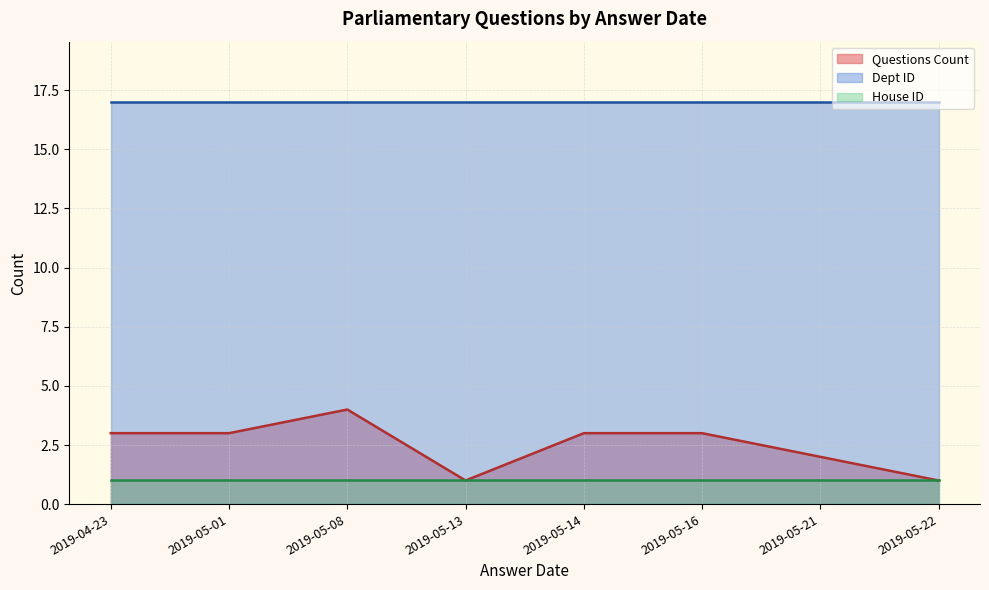

What is the difference between the highest and lowest values at 9?

16